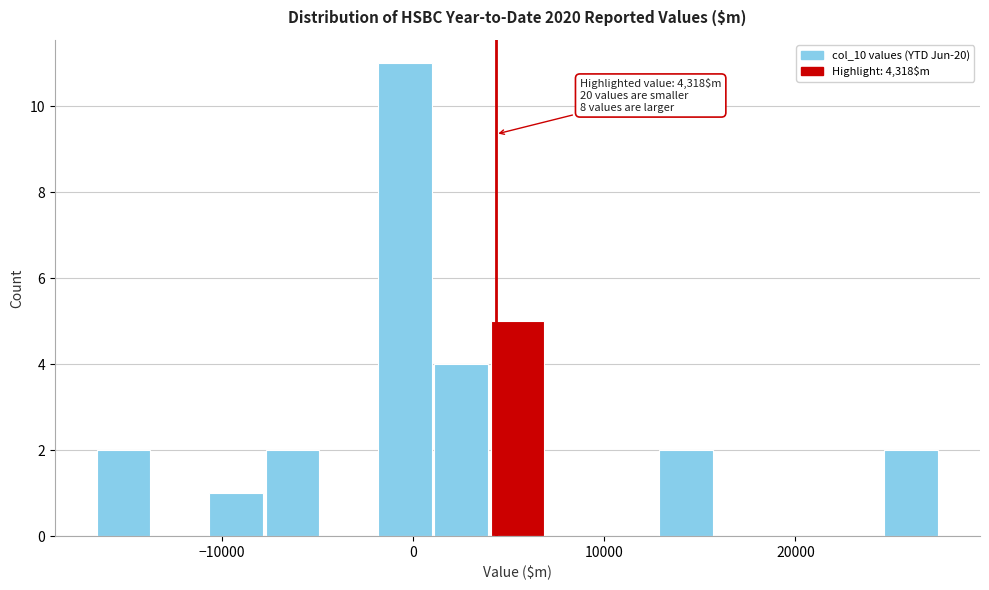

Read against the x-axis, roughly where is the centre of the tallest bar?

0